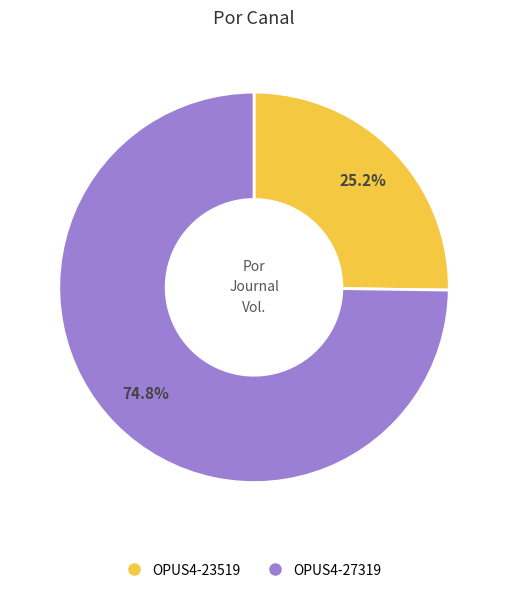

To the nearest percent, what is the average slice percentage?

50%